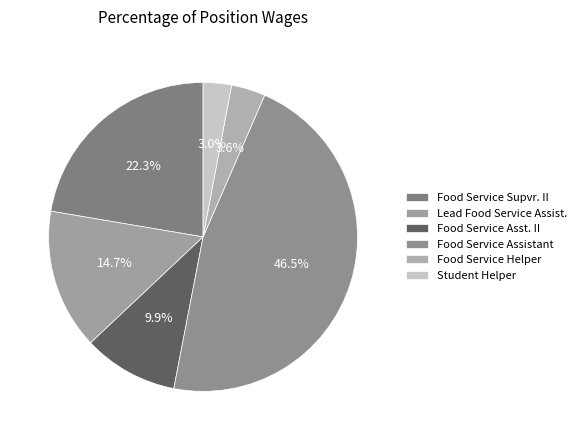

What is the smallest slice in the pie chart?

Student Helper